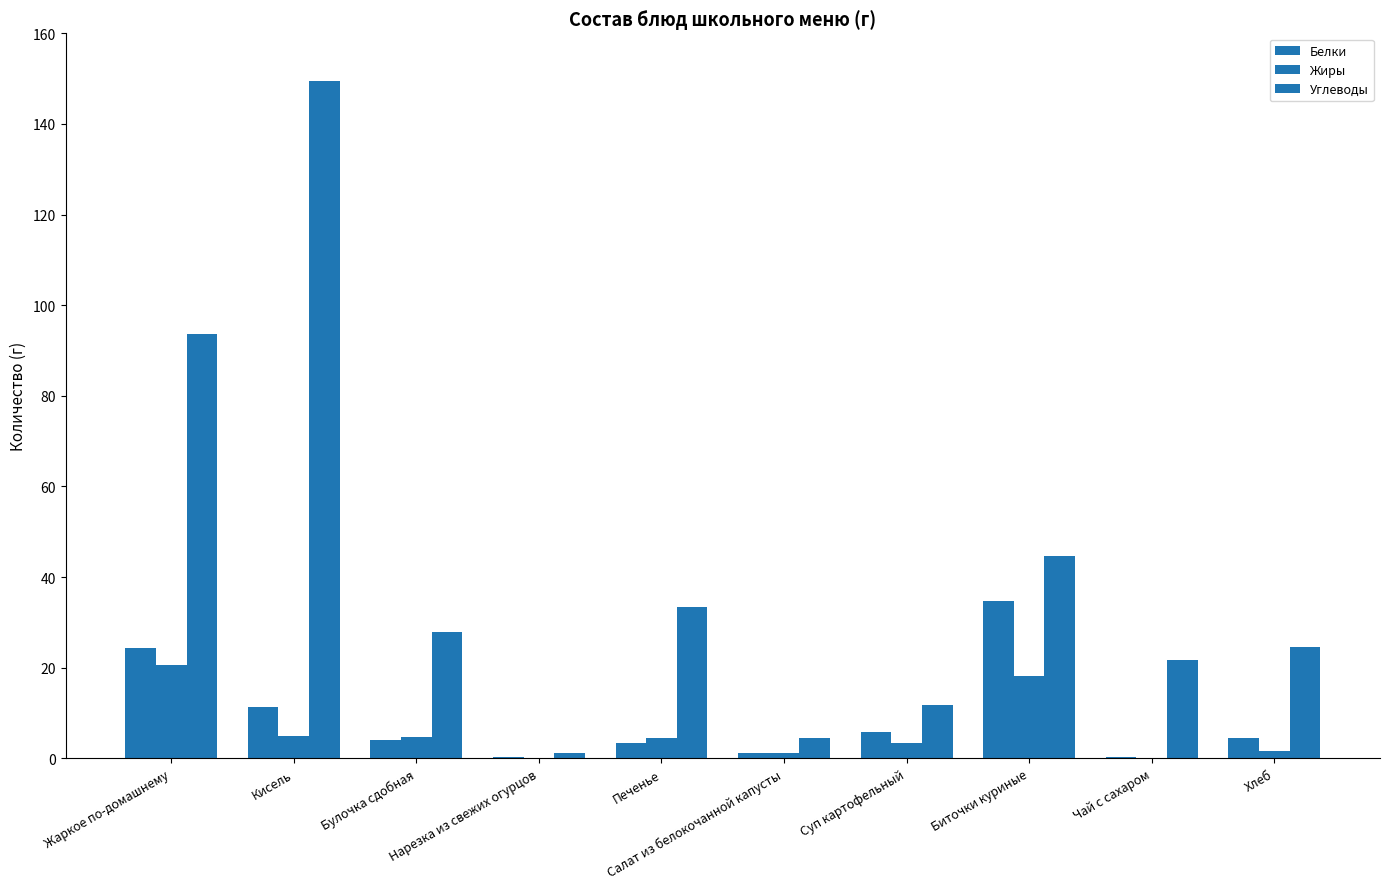

How many data points does each series have?

10